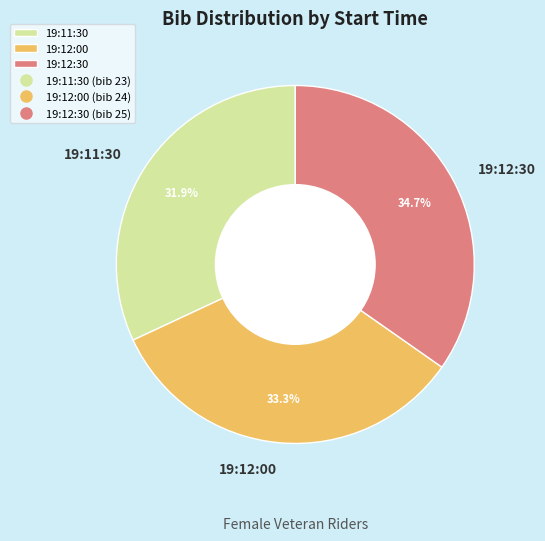

To the nearest percent, what is the difference between the largest and smallest slice percentages?

3%